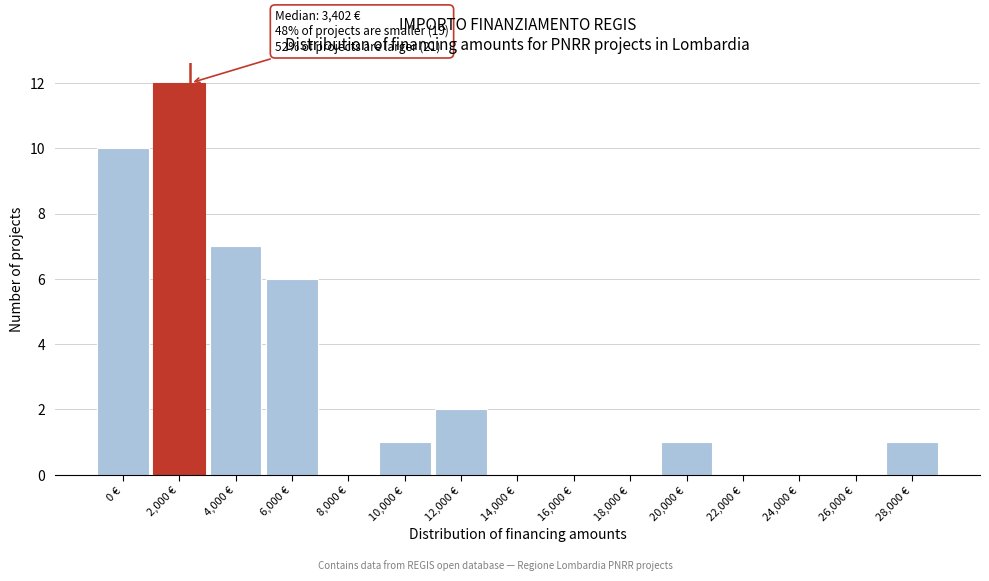

Reading left to right, what are all the values shown in this chart?

0 €=10	2,000 €=12	4,000 €=7	6,000 €=6	8,000 €=0	10,000 €=1	12,000 €=2	14,000 €=0	16,000 €=0	18,000 €=0	20,000 €=1	22,000 €=0	24,000 €=0	26,000 €=0	28,000 €=1